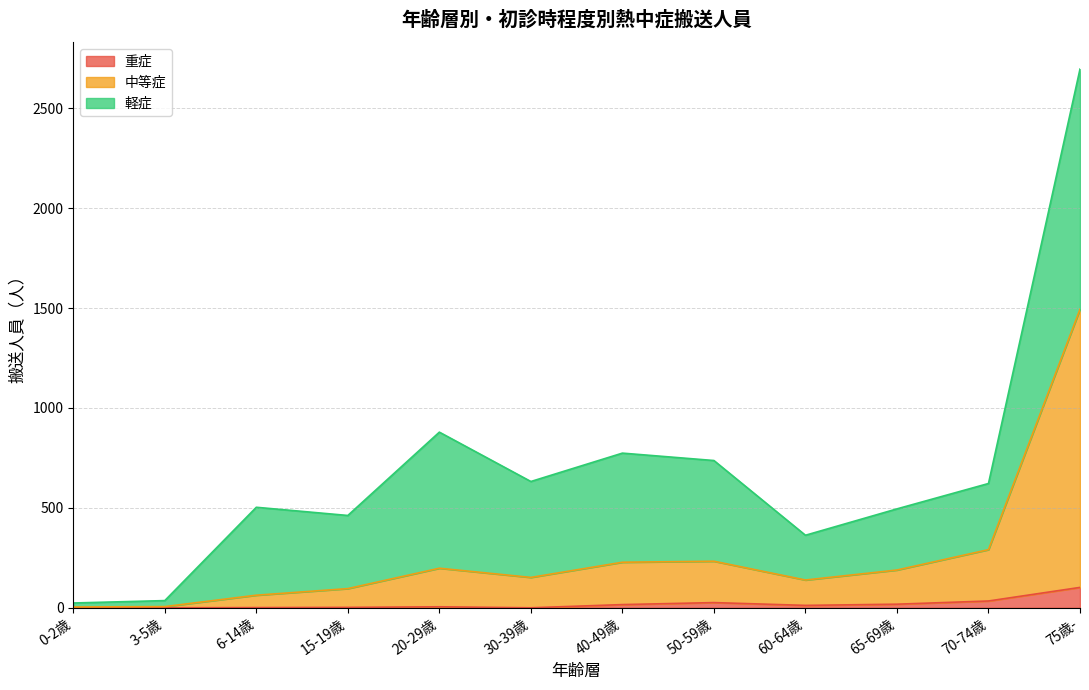

At which category is the sum across all series the highest?

75歳-